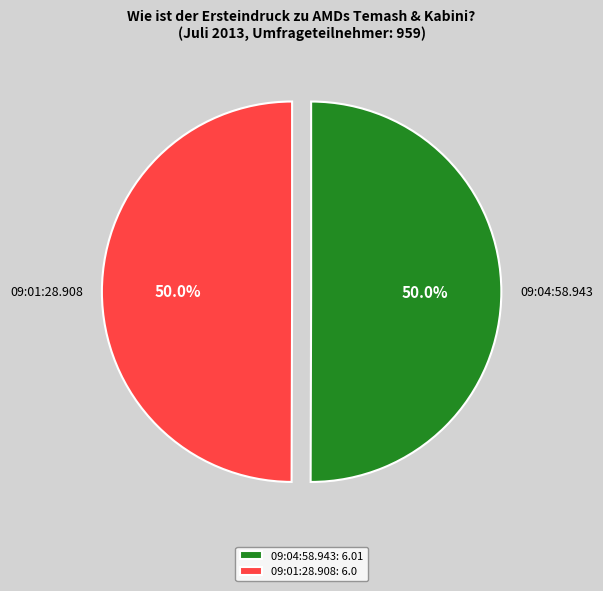

Approximately how many times larger is the value at 09:04:58.943 compared to 09:01:28.908?

1.0